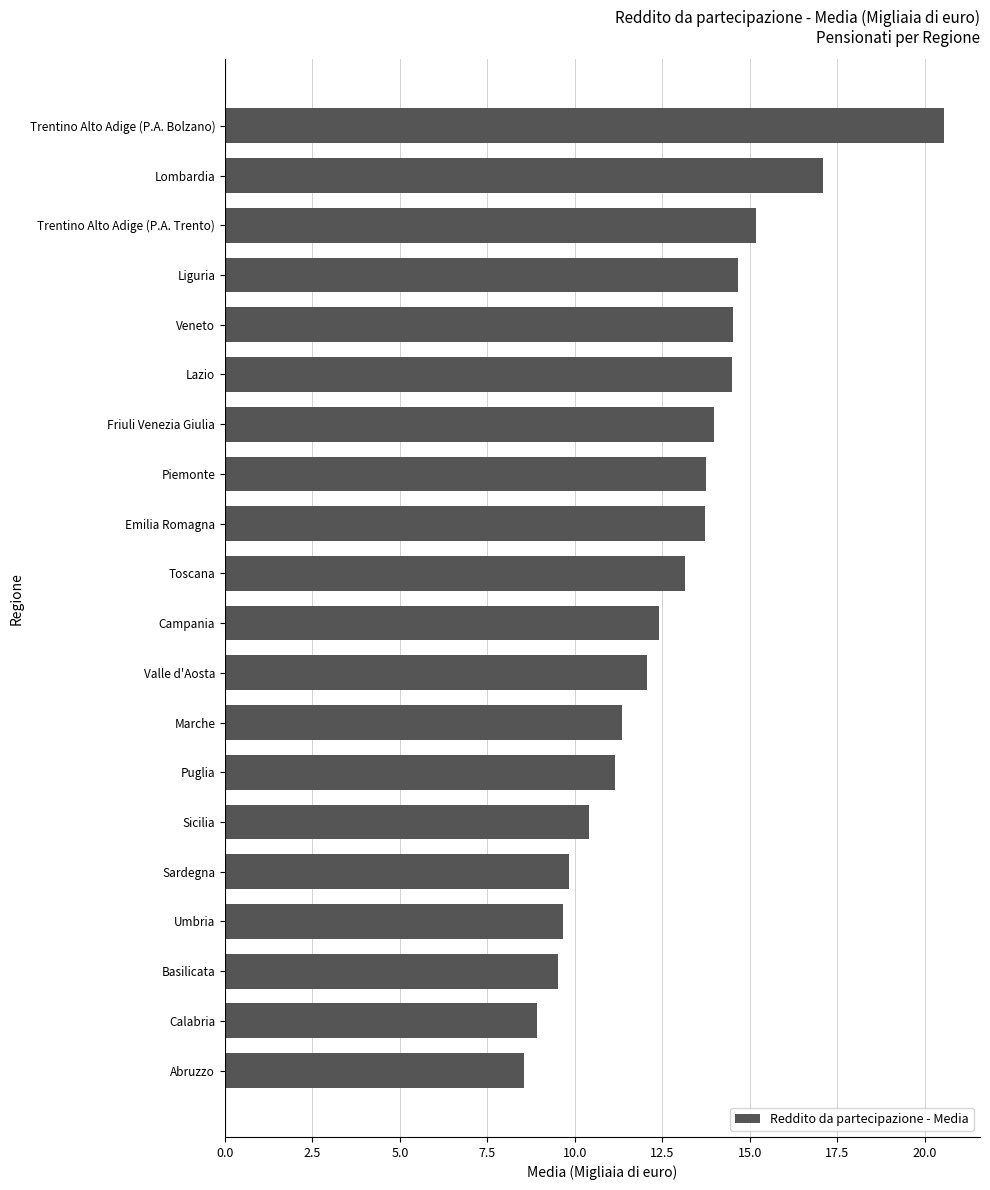

What is the difference between the maximum and minimum values?

12.0